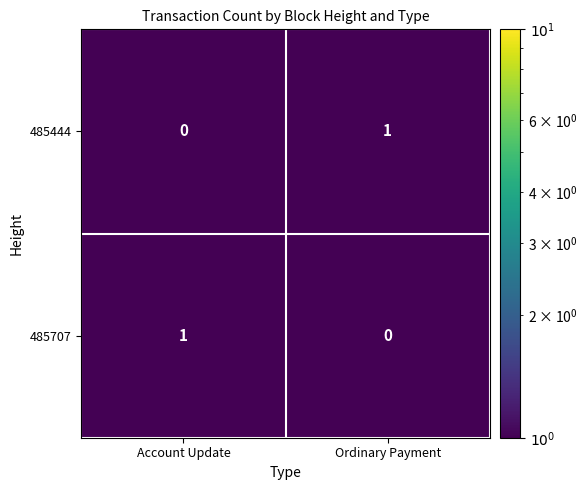

What is the maximum value shown in the chart?

1